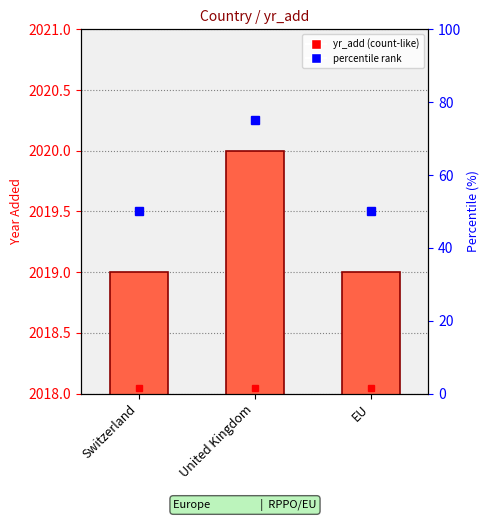

List the labels in order of value, smallest first.

Switzerland, EU, United Kingdom